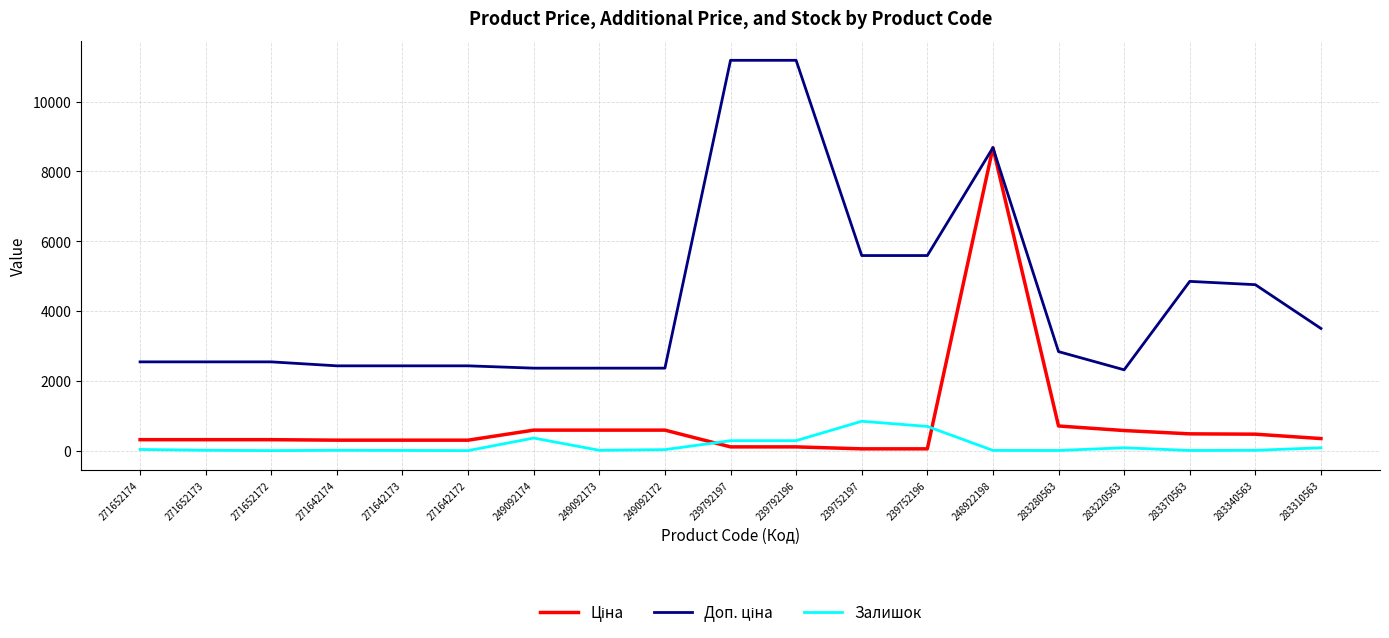

Is it true that Залишок equals 15.0 at 271652173?

True